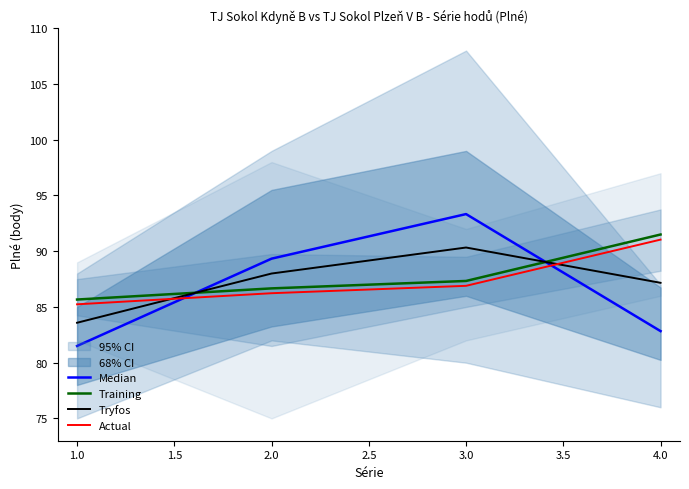

The value of Actual at 2.0 is 135.8. True or false?

False